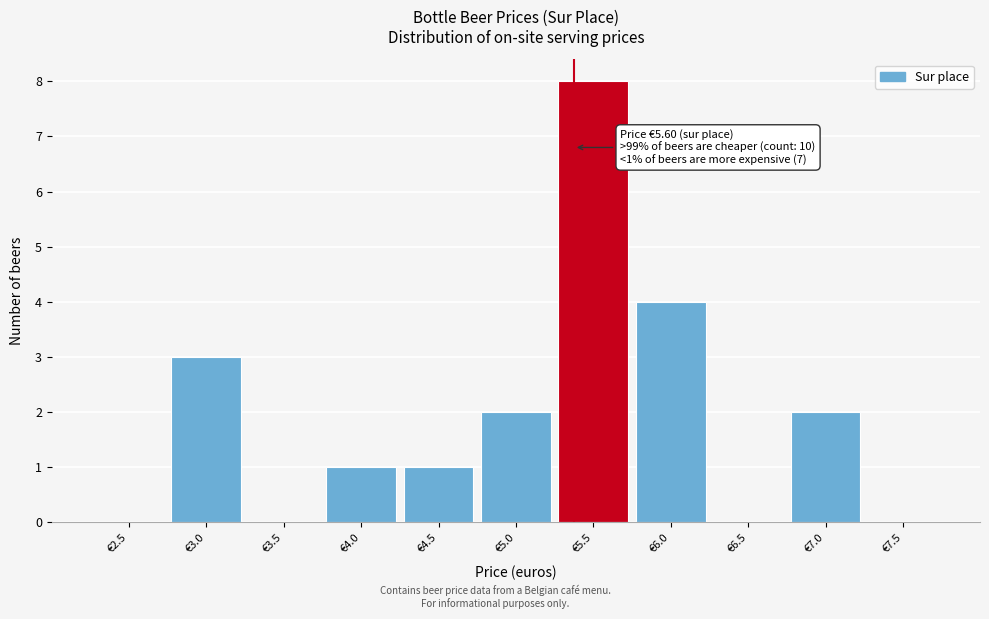

Reading right to left, transcribe all the data shown in this chart.

€7.5=0	€7.0=2	€6.5=0	€6.0=4	€5.5=8	€5.0=2	€4.5=1	€4.0=1	€3.5=0	€3.0=3	€2.5=0